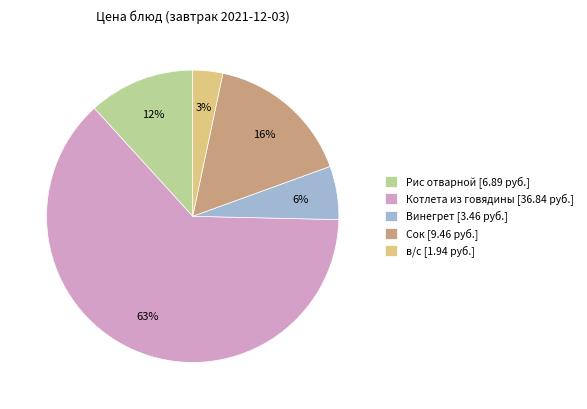

Which slice is the smallest?

в/с